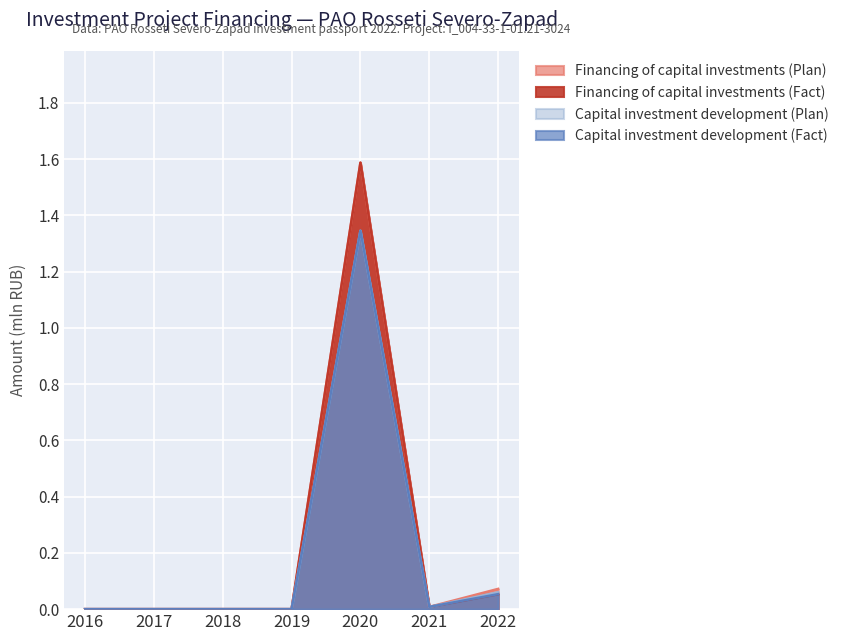

Reading left to right, extract all data points from this chart.

Financing of capital investments (Plan): 2016=0.0	2017=0.0	2018=0.0	2019=0.0	2020=1.6	2021=0.0	2022=0.1
Financing of capital investments (Fact): 2016=0.0	2017=0.0	2018=0.0	2019=0.0	2020=1.6	2021=0.0	2022=0.1
Capital investment development (Plan): 2016=0.0	2017=0.0	2018=0.0	2019=0.0	2020=1.3	2021=0.0	2022=0.1
Capital investment development (Fact): 2016=0.0	2017=0.0	2018=0.0	2019=0.0	2020=1.3	2021=0.0	2022=0.1